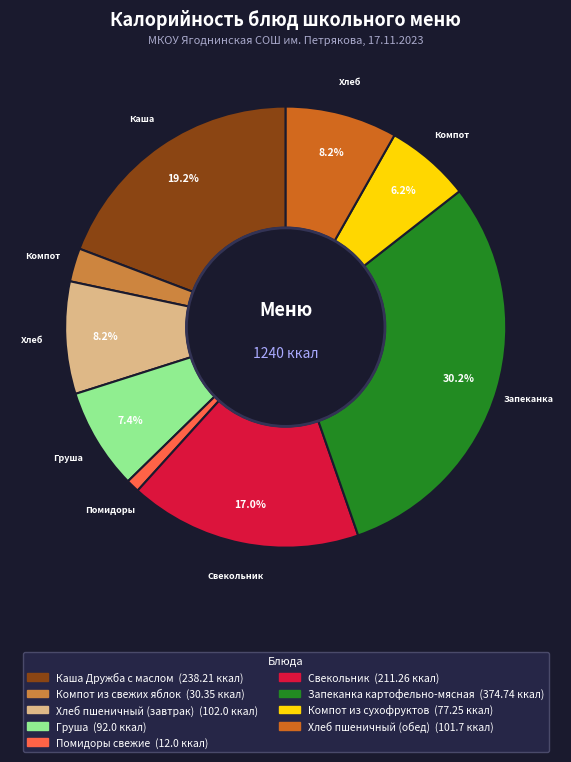

Which slice is the smallest?

Помидоры свежие